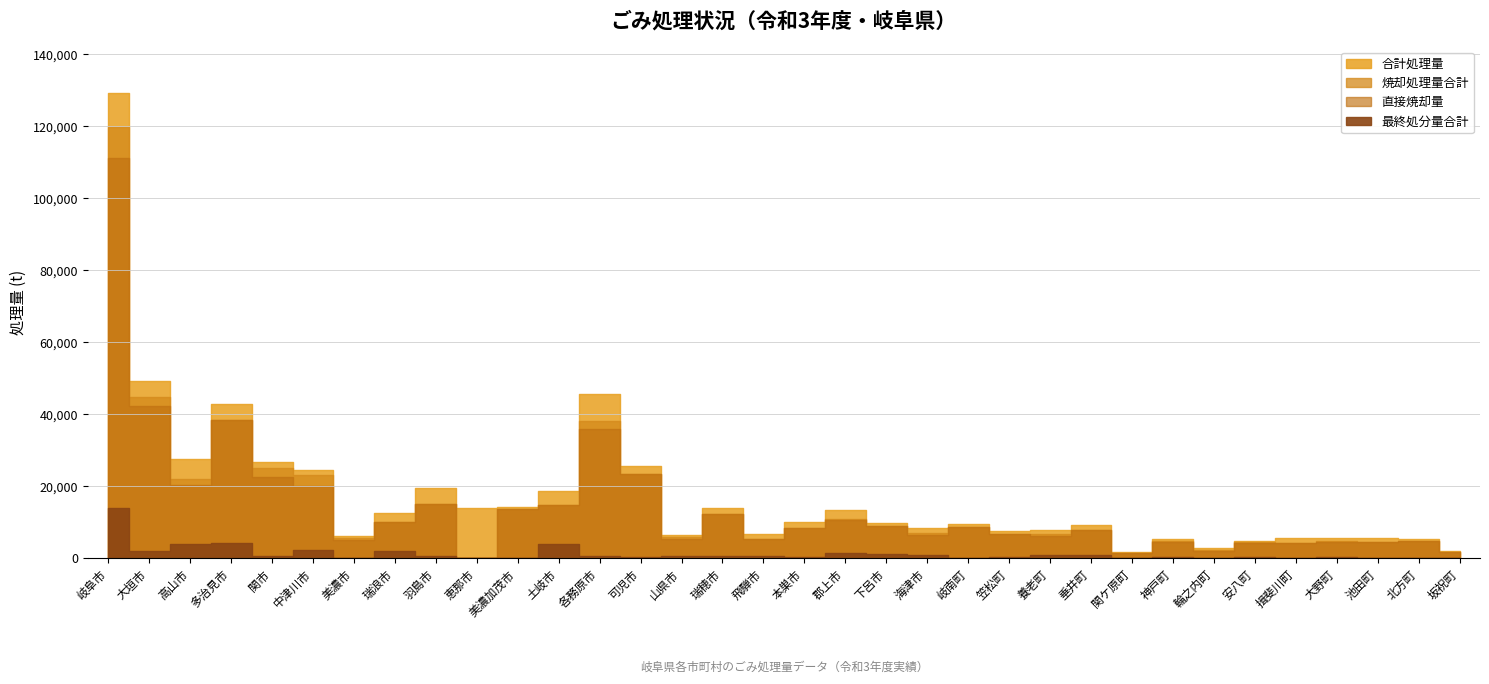

Reading left to right, extract all data points from this chart.

合計処理量: 岐阜市=129316	大垣市=49250	高山市=27707	多治見市=42797	関市=26672	中津川市=24578	美濃市=6148	瑞浪市=12733	羽島市=19528	恵那市=14044	美濃加茂市=14385	土岐市=18669	各務原市=45642	可児市=25621	山県市=6366	瑞穂市=13970	飛騨市=6762	本巣市=9965	郡上市=13329	下呂市=9931	海津市=8486	岐南町=9620	笠松町=7509	養老町=7793	垂井町=9314	関ケ原町=1813	神戸町=5278	輪之内町=2905	安八町=4887	揖斐川町=5643	大野町=5565	池田町=5608	北方町=5500	坂祝町=1960
直接焼却量: 岐阜市=111176	大垣市=42472	高山市=20521	多治見市=38485	関市=22646	中津川市=20054	美濃市=5219	瑞浪市=10094	羽島市=15229	恵那市=0	美濃加茂市=13628	土岐市=14783	各務原市=35878	可児市=23302	山県市=5428	瑞穂市=12292	飛騨市=5334	本巣市=8520	郡上市=10594	下呂市=8947	海津市=6554	岐南町=8669	笠松町=6654	養老町=6192	垂井町=7923	関ケ原町=1365	神戸町=4423	輪之内町=2023	安八町=4177	揖斐川町=4135	大野町=4450	池田町=4607	北方町=4706	坂祝町=1802
焼却処理量合計: 岐阜市=119749	大垣市=44725	高山市=21985	多治見市=38485	関市=25031	中津川市=23058	美濃市=5757	瑞浪市=10094	羽島市=15229	恵那市=0	美濃加茂市=13648	土岐市=14783	各務原市=38177	可児市=23302	山県市=5817	瑞穂市=12292	飛騨市=5334	本巣市=8520	郡上市=10839	下呂市=8980	海津市=7008	岐南町=8669	笠松町=6654	養老町=6694	垂井町=7923	関ケ原町=1522	神戸町=4725	輪之内町=2200	安八町=4530	揖斐川町=4135	大野町=4703	池田町=4607	北方町=4871	坂祝町=1806
最終処分量合計: 岐阜市=13905	大垣市=2166	高山市=3870	多治見市=4379	関市=730	中津川市=2408	美濃市=168	瑞浪市=2110	羽島市=761	恵那市=0	美濃加茂市=46	土岐市=4059	各務原市=578	可児市=321	山県市=733	瑞穂市=582	飛騨市=762	本巣市=420	郡上市=1414	下呂市=1114	海津市=1034	岐南町=208	笠松町=298	養老町=1048	垂井町=834	関ケ原町=111	神戸町=393	輪之内町=184	安八町=299	揖斐川町=202	大野町=253	池田町=184	北方町=202	坂祝町=23